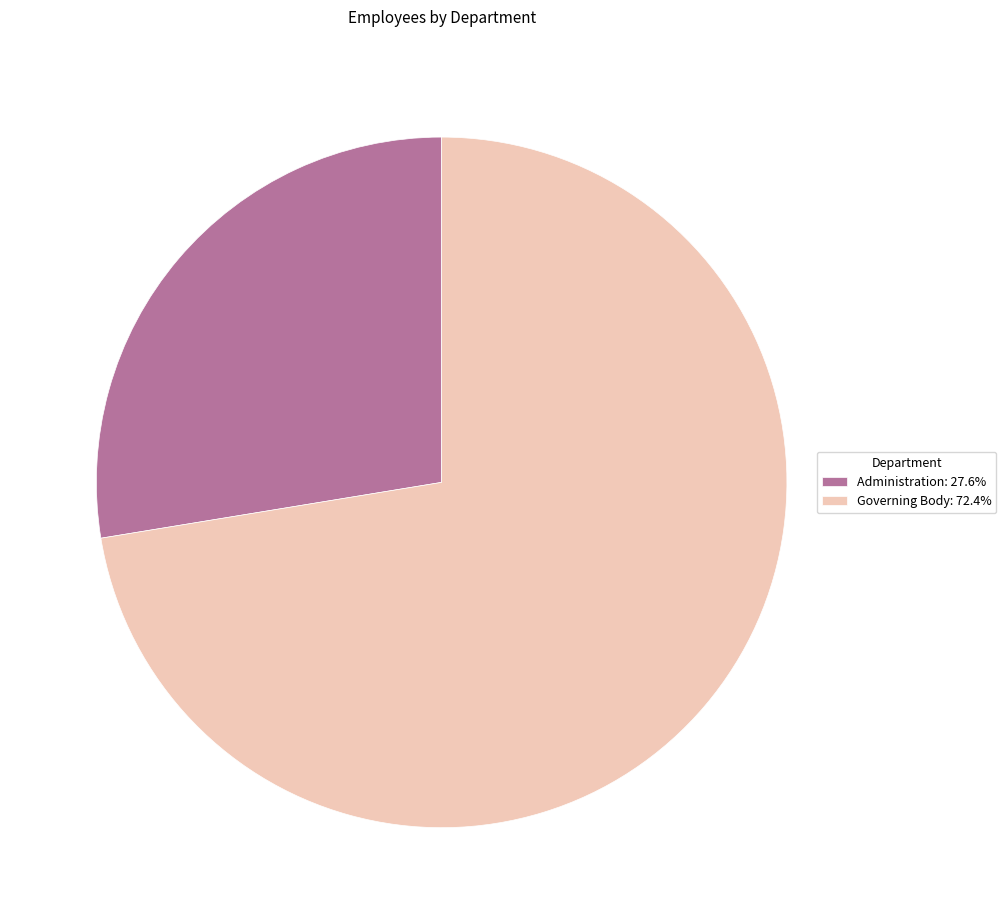

True or false: Administration accounts for 33% of the total.

False